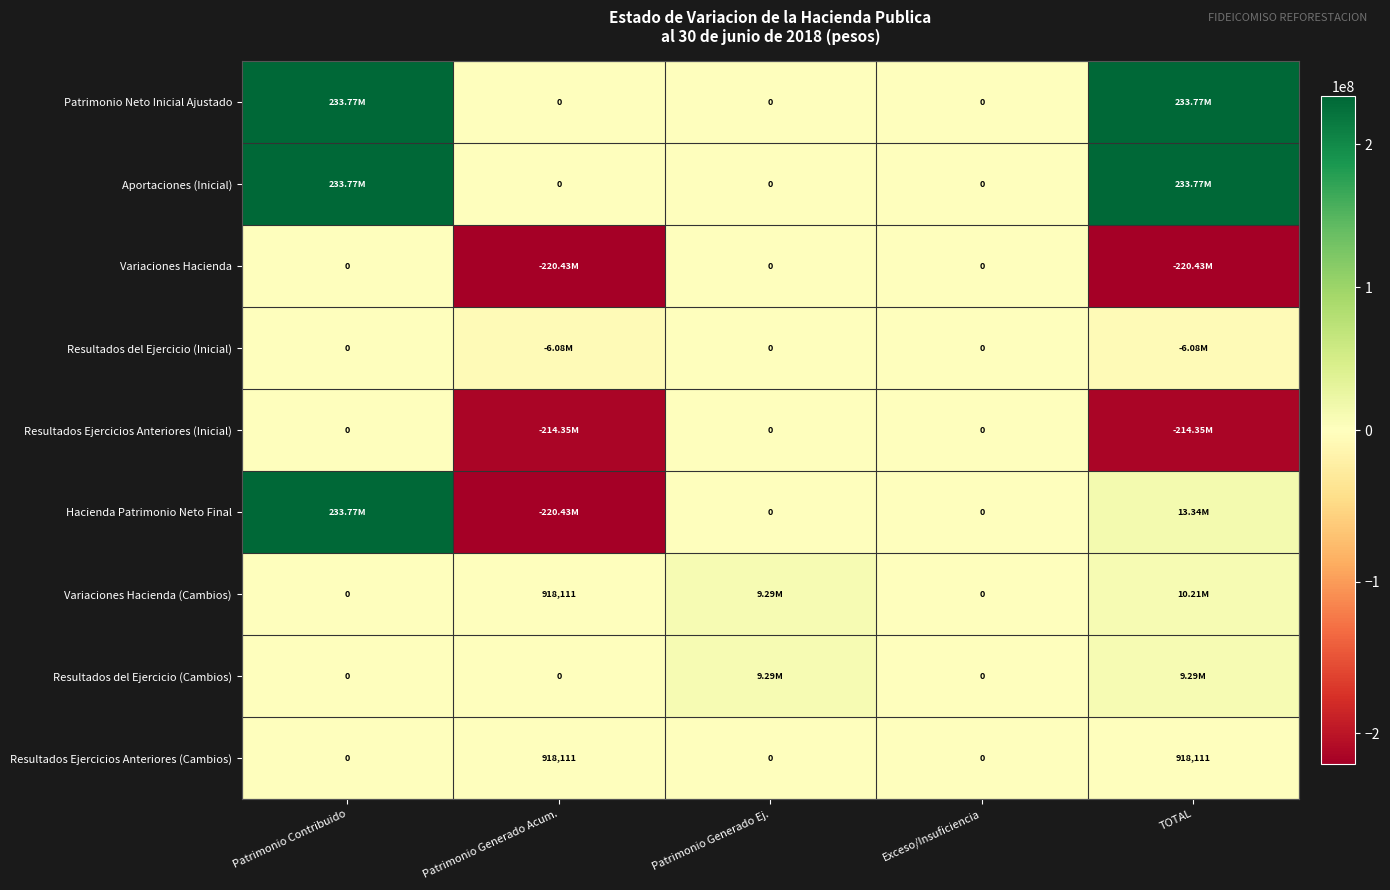

How many values in the Resultados Ejercicios Anteriores (Cambios) series exceed 0?

2